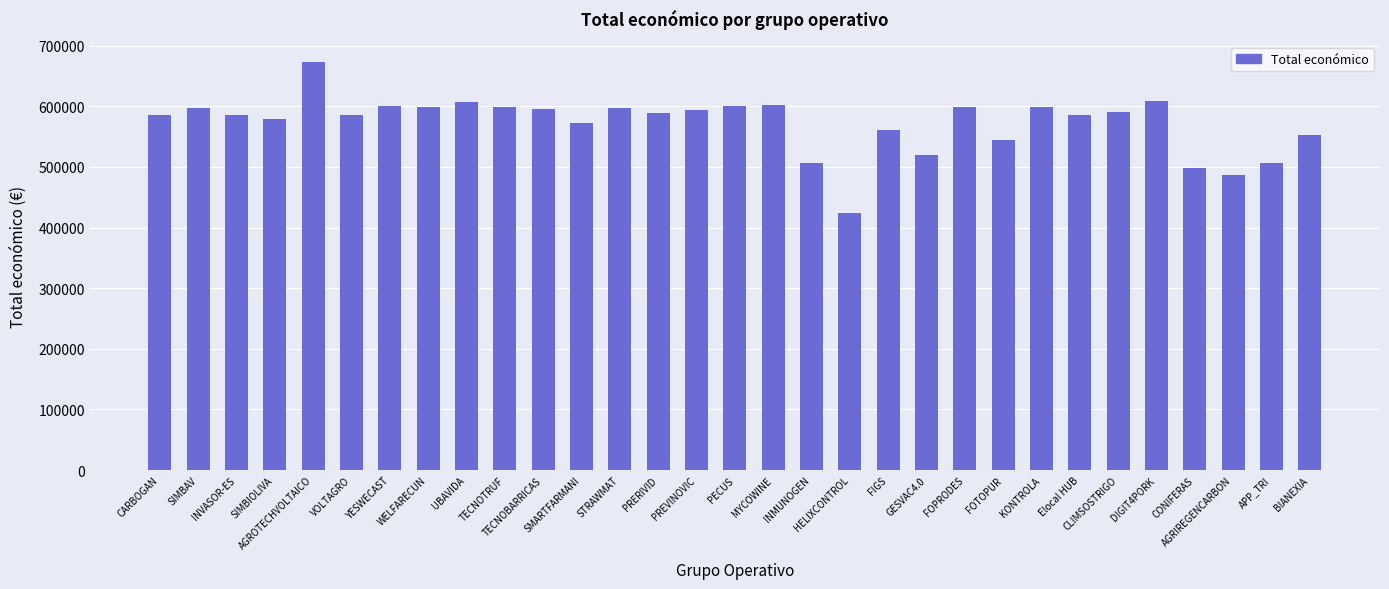

What is the greatest value displayed?

672807